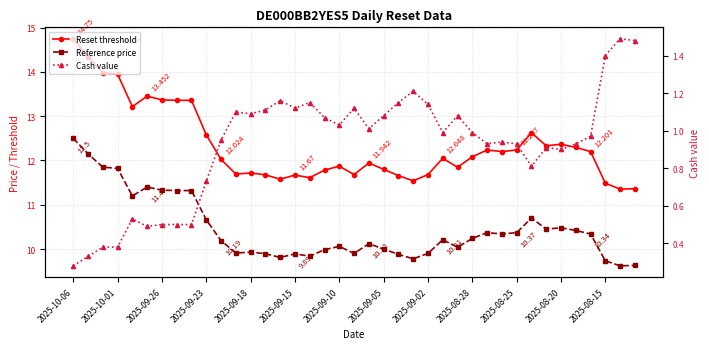

In Reset threshold, how many points are higher than both neighbors (excluding endpoints)?

9